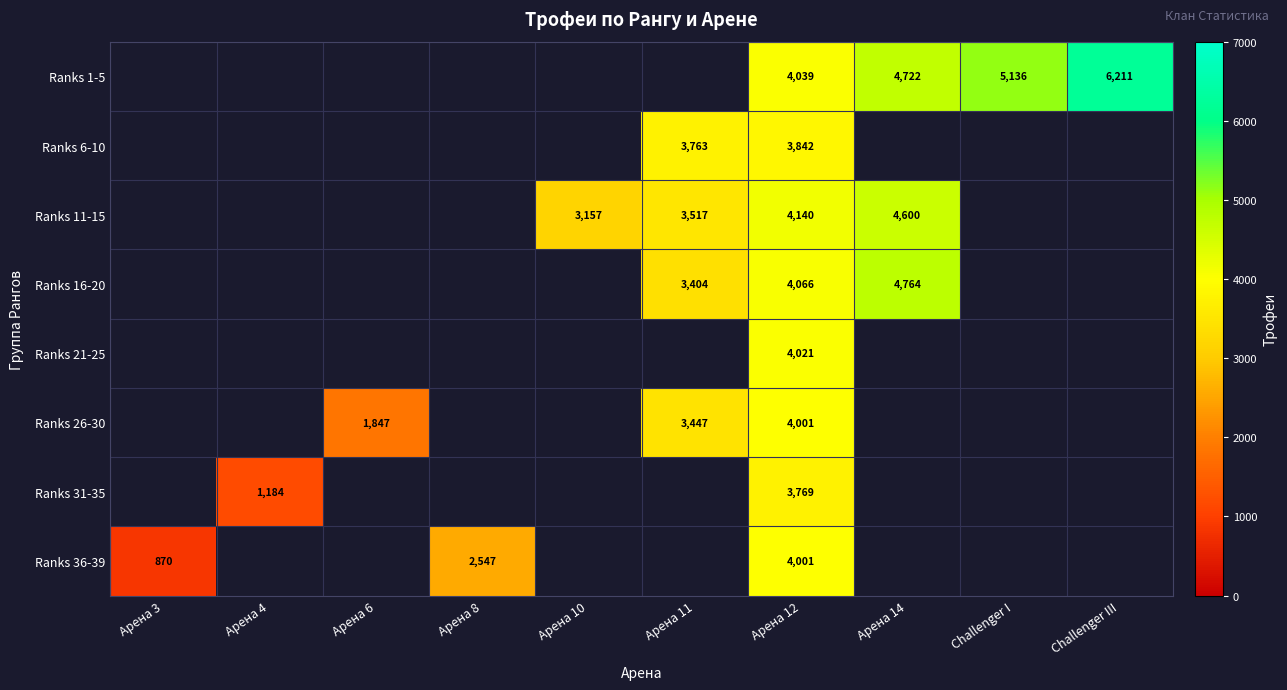

The value of Ranks 21-25 at Арена 12 is 4021. True or false?

True